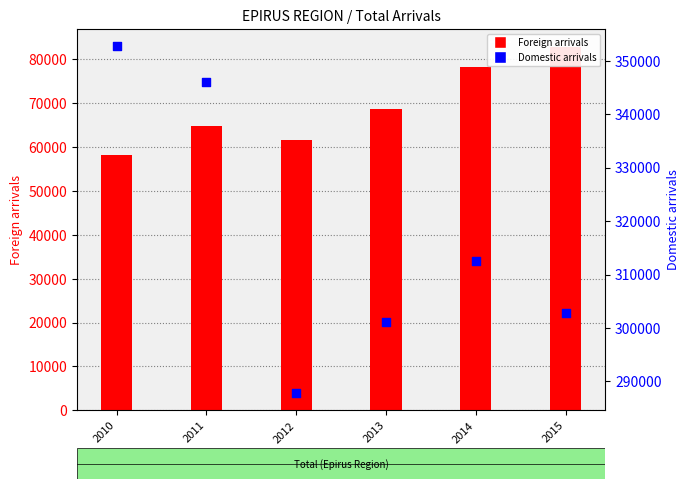

Which series reaches the maximum Y coordinate?

Domestic arrivals